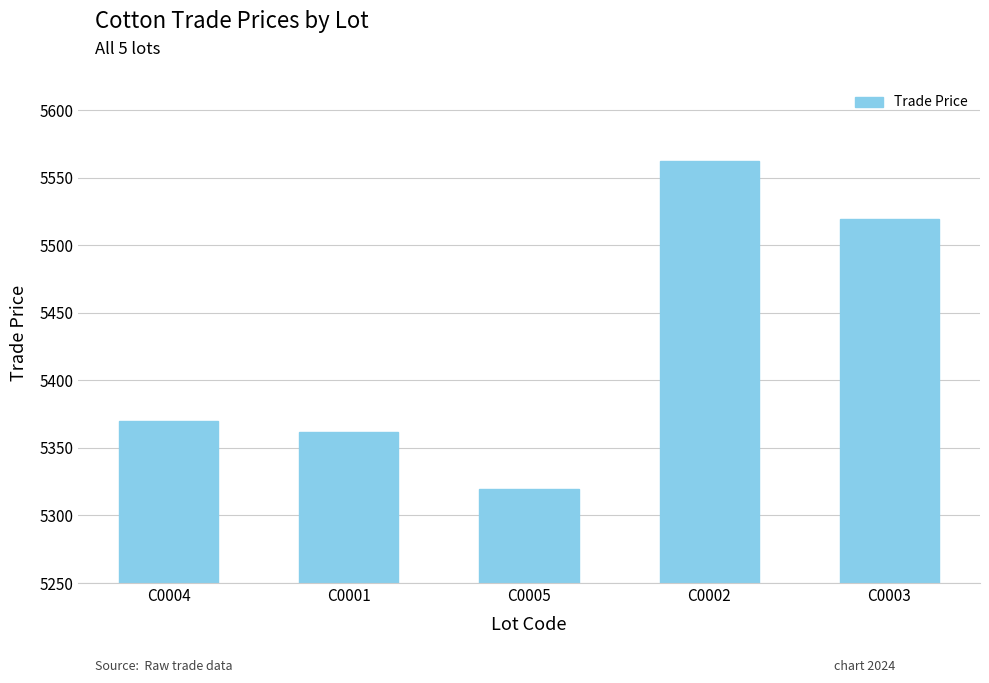

Read the value at C0003.

5519.0